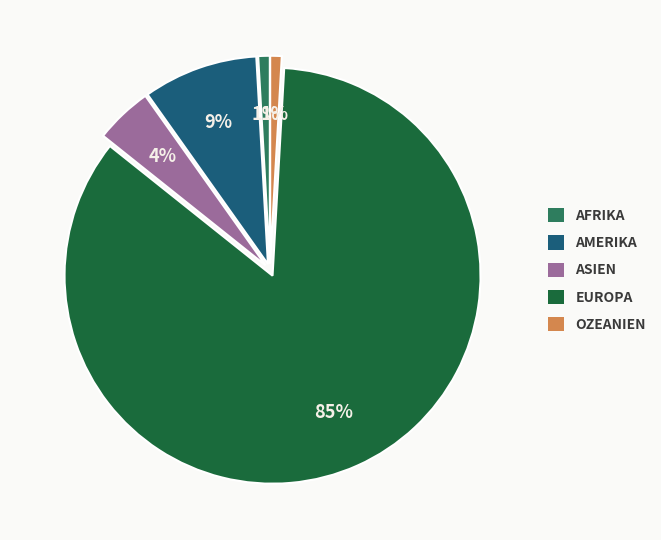

Is there a majority slice in this chart?

Yes